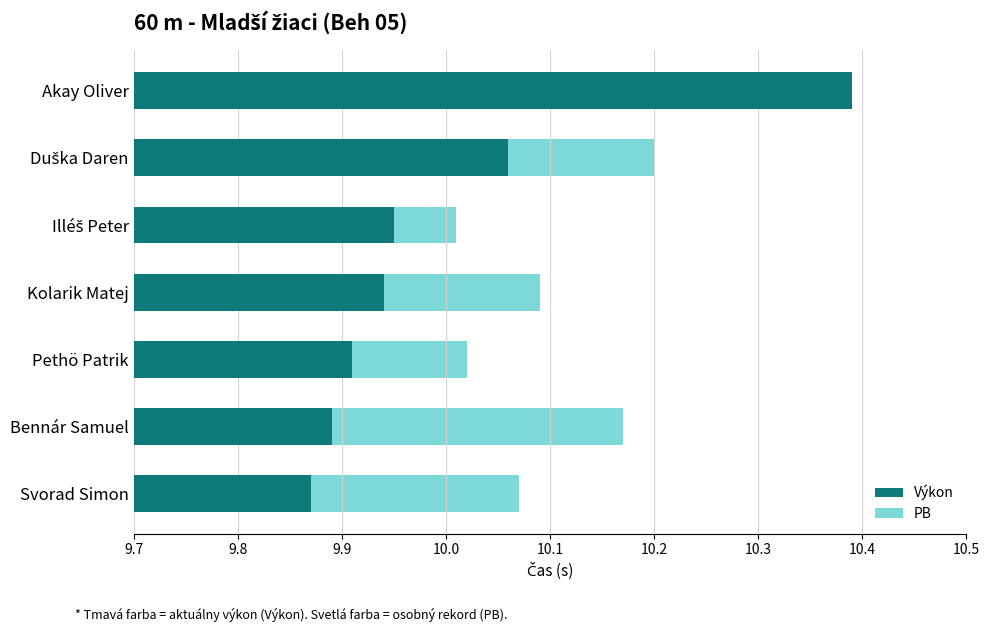

How many categories are shown in the chart?

7